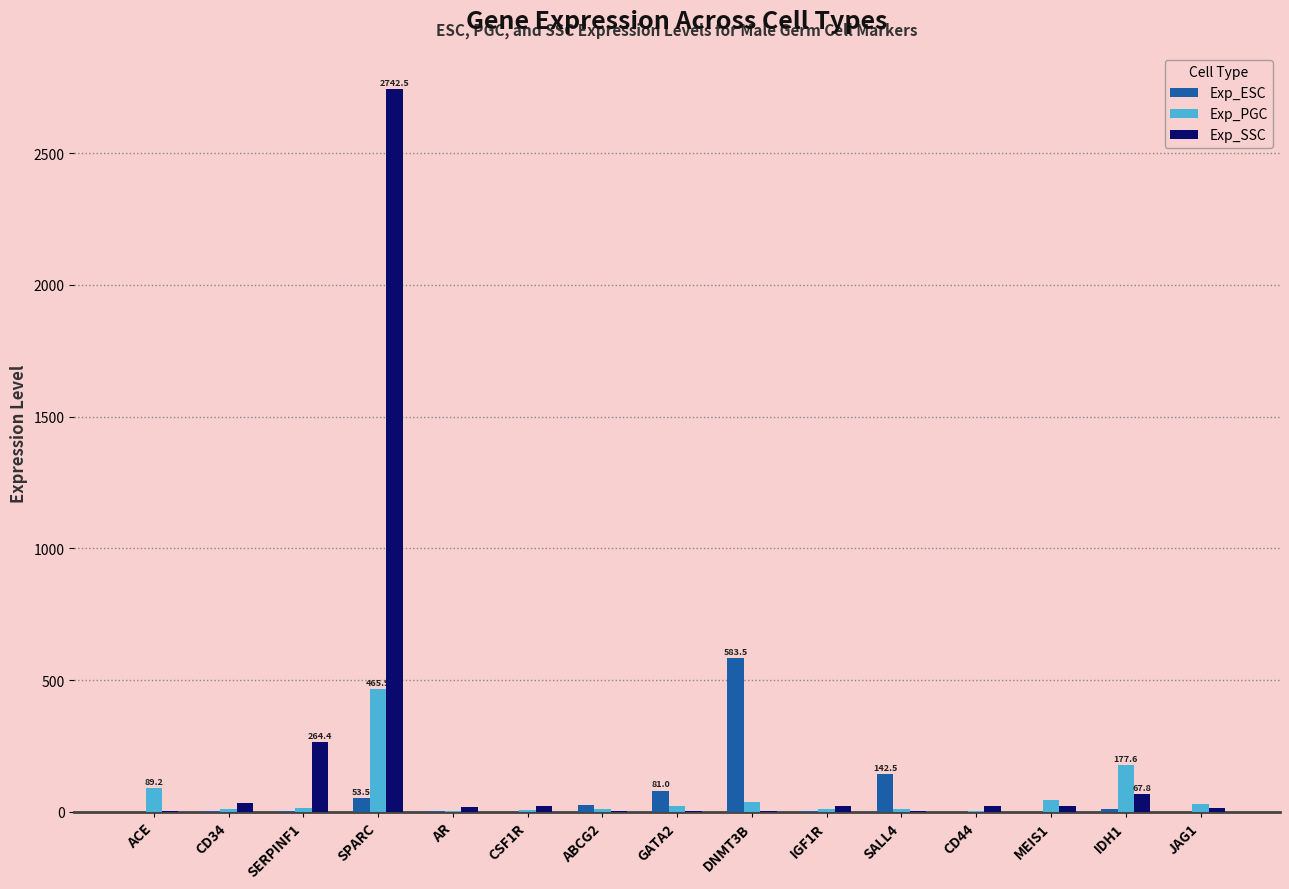

Which series has the largest total across all categories?

Exp_SSC